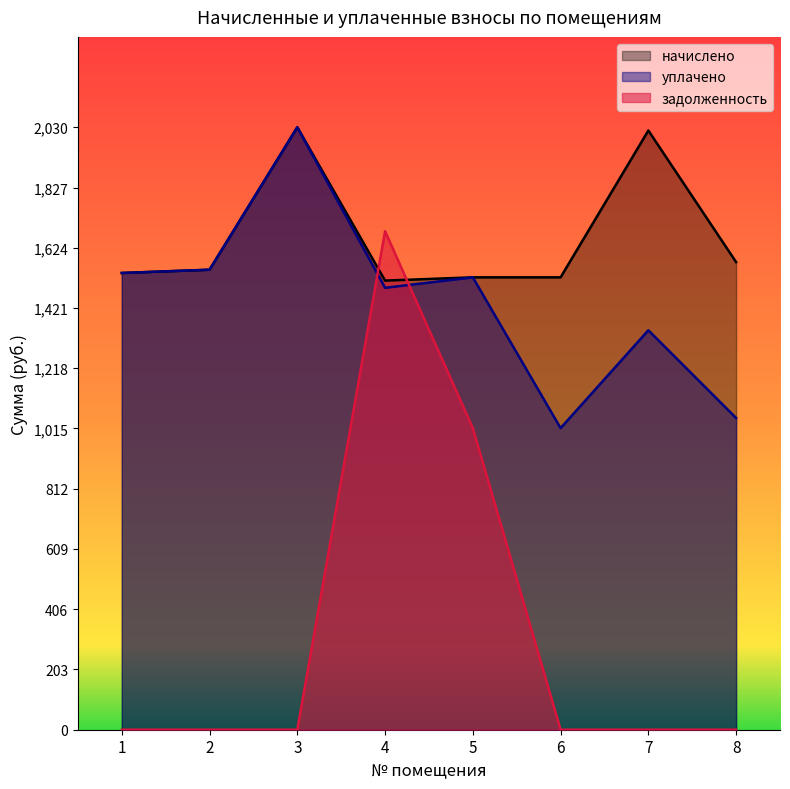

What is the greatest value displayed?

2031.0